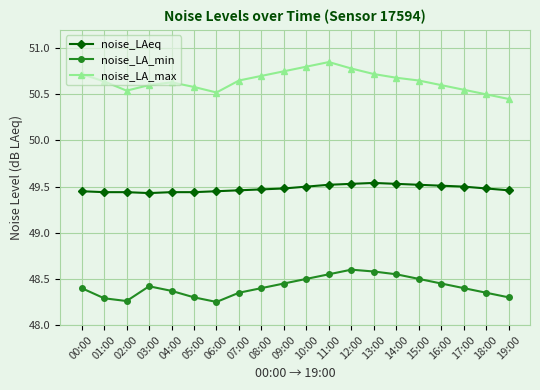

The value of noise_LAeq at 09:00 is 25.8. True or false?

False